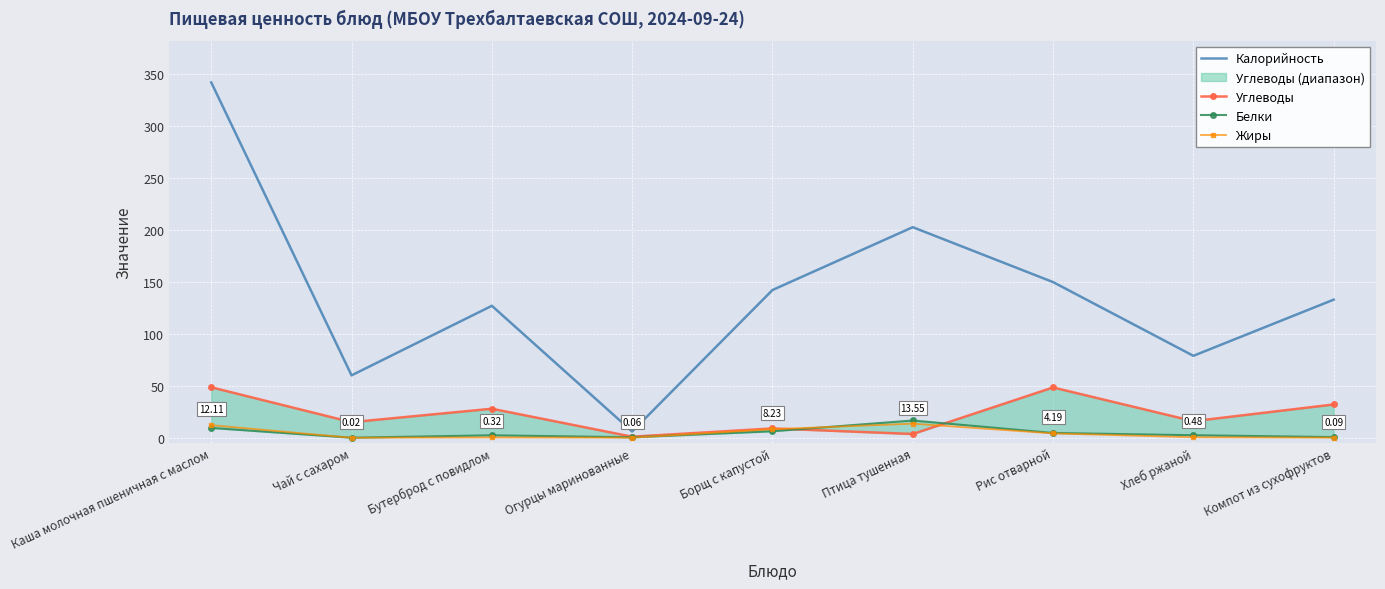

Which series has the largest total across all categories?

Калорийность